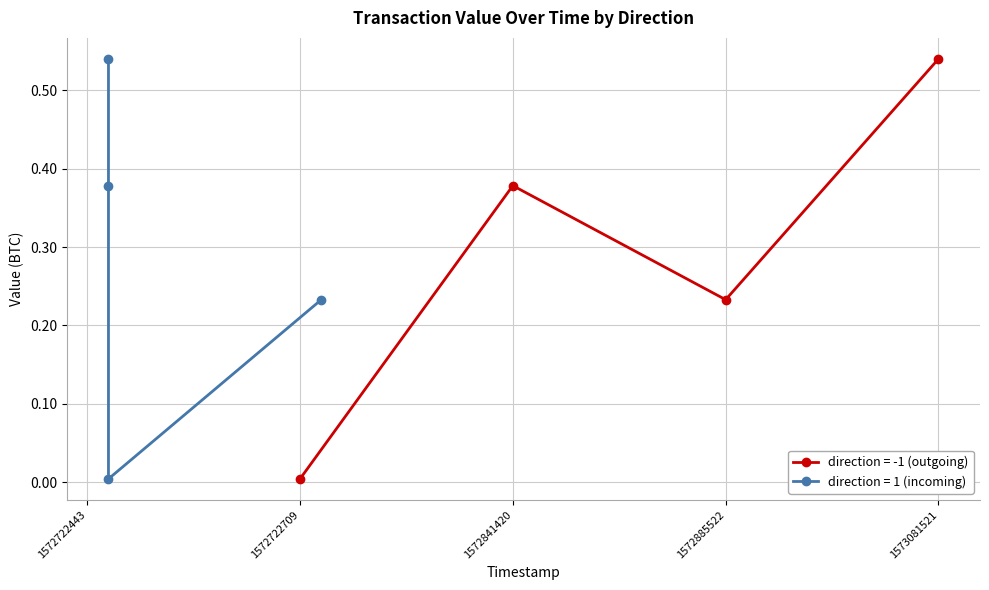

True or false: direction = -1 (outgoing) has a value of 0.2 at 1573081521.

False